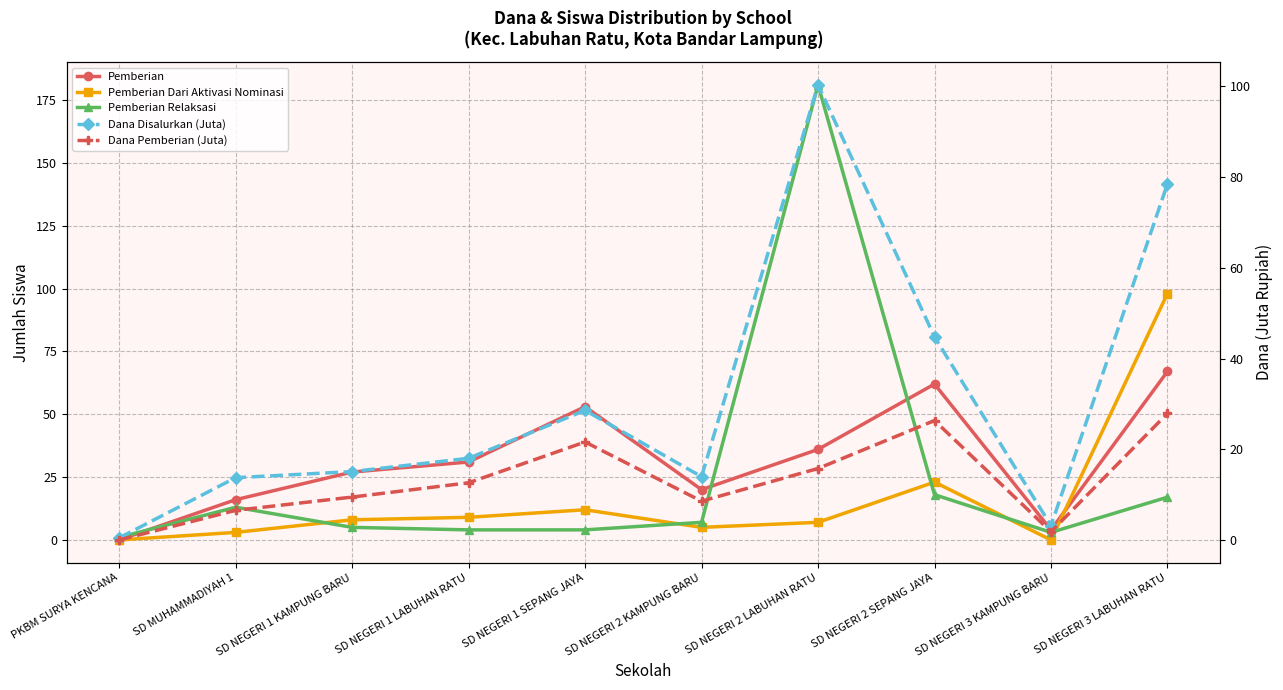

List the series in order of their peak value, lowest first.

Dana Pemberian (Juta), Pemberian, Pemberian Dari Aktivasi Nominasi, Dana Disalurkan (Juta), Pemberian Relaksasi